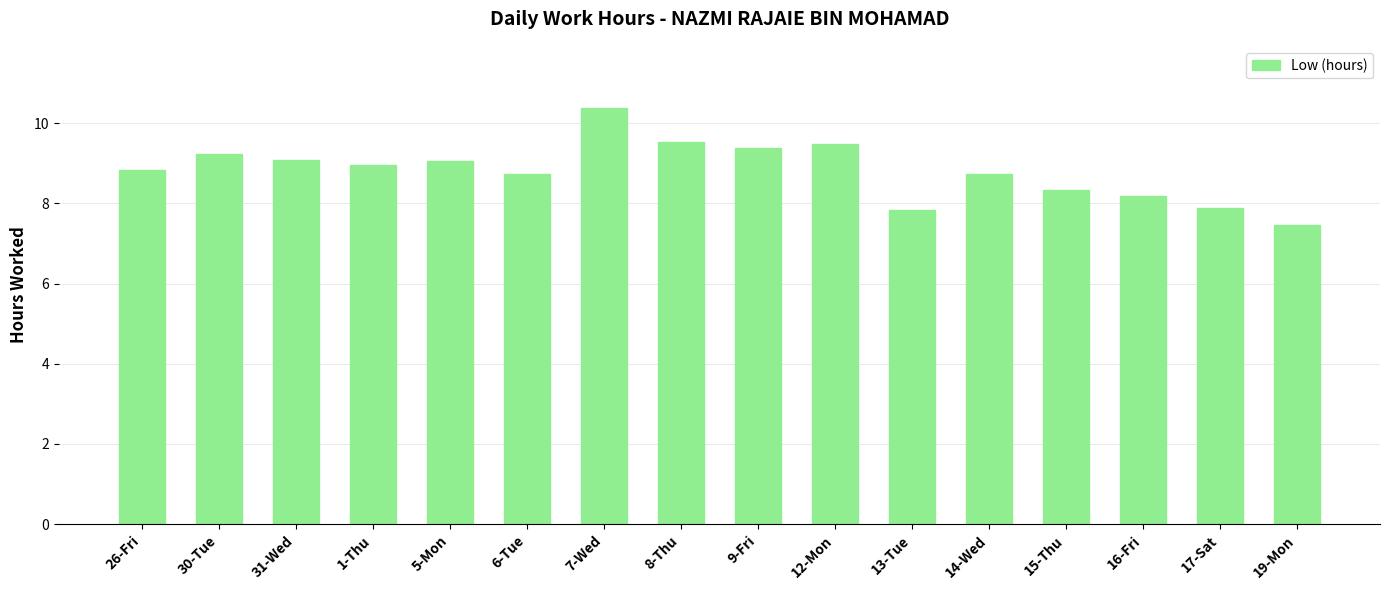

Reading left to right, transcribe all the data shown in this chart.

26-Fri=8.8	30-Tue=9.2	31-Wed=9.1	1-Thu=9.0	5-Mon=9.1	6-Tue=8.7	7-Wed=10.4	8-Thu=9.5	9-Fri=9.4	12-Mon=9.5	13-Tue=7.8	14-Wed=8.7	15-Thu=8.3	16-Fri=8.2	17-Sat=7.9	19-Mon=7.5